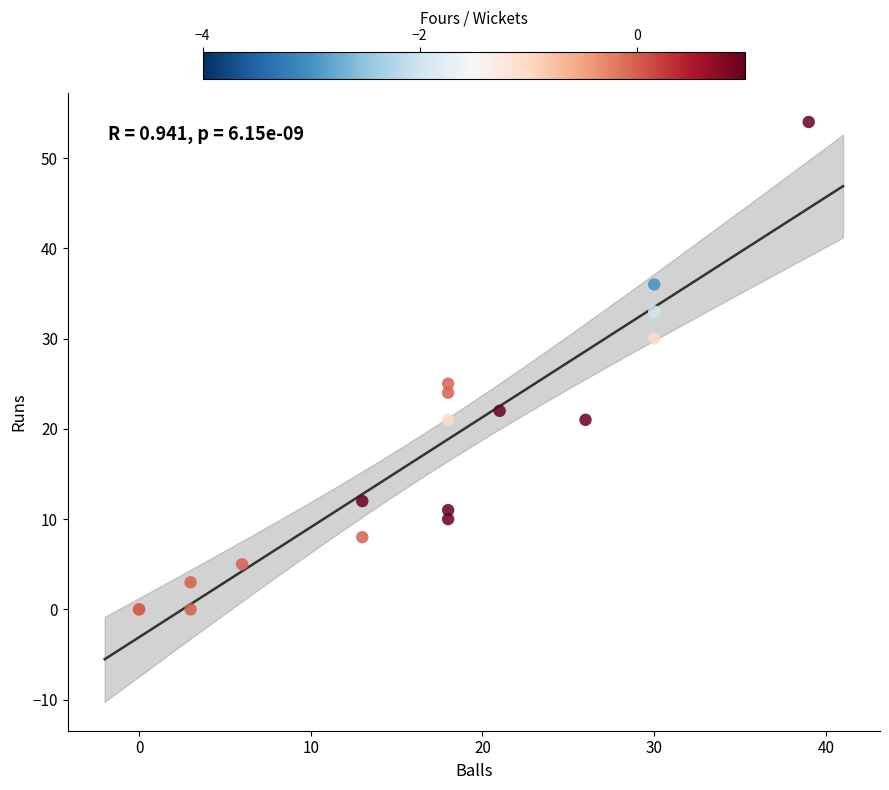

What Y value in the scatter plot is closest to 27?

25